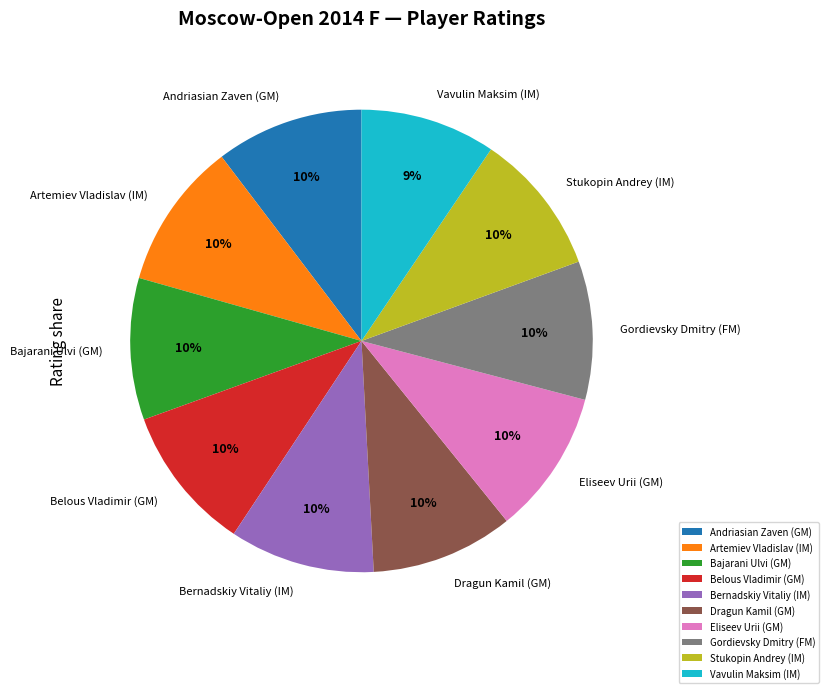

To the nearest percent, what is the average slice percentage?

10%